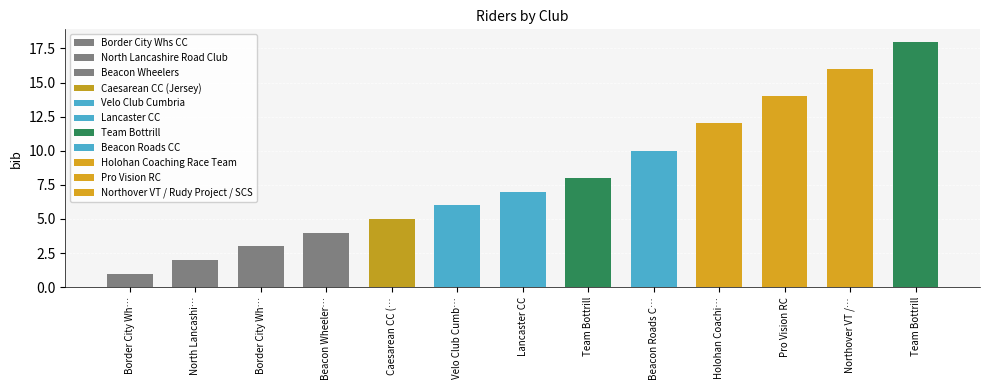

What is the change in value from Team Bottrill to Northover VT / Rudy Project / SCS?

+8